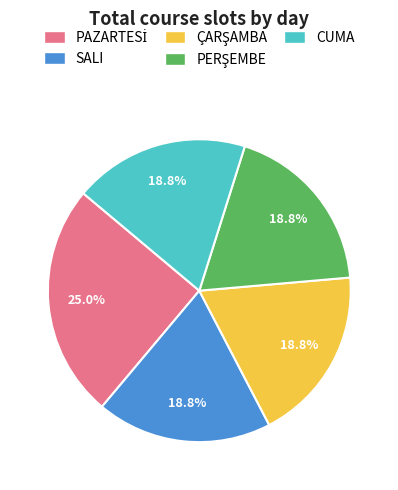

Combined, what portion of the pie is CUMA and SALI?

37.5%